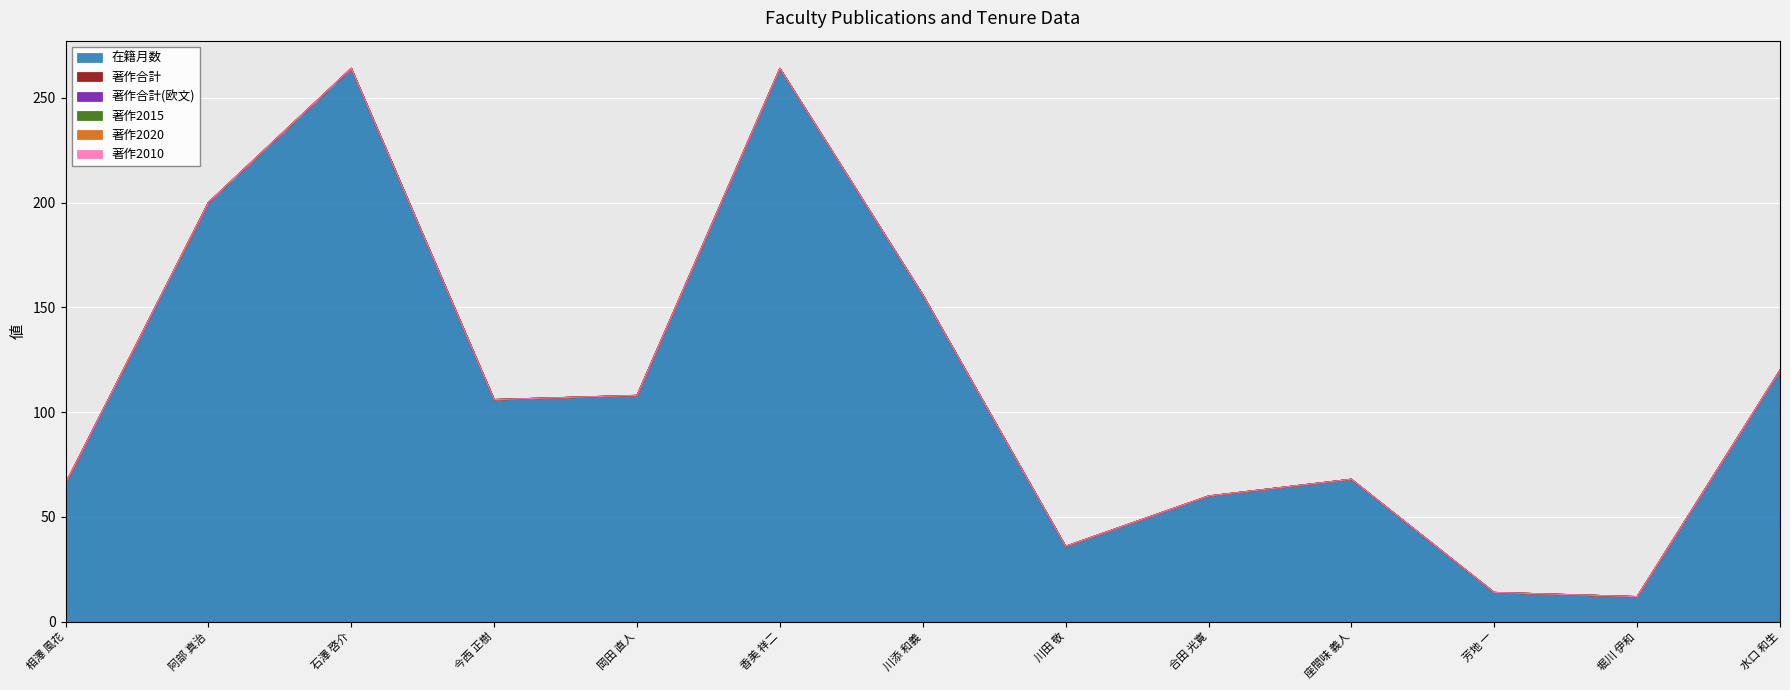

How many lines are shown in the chart?

6